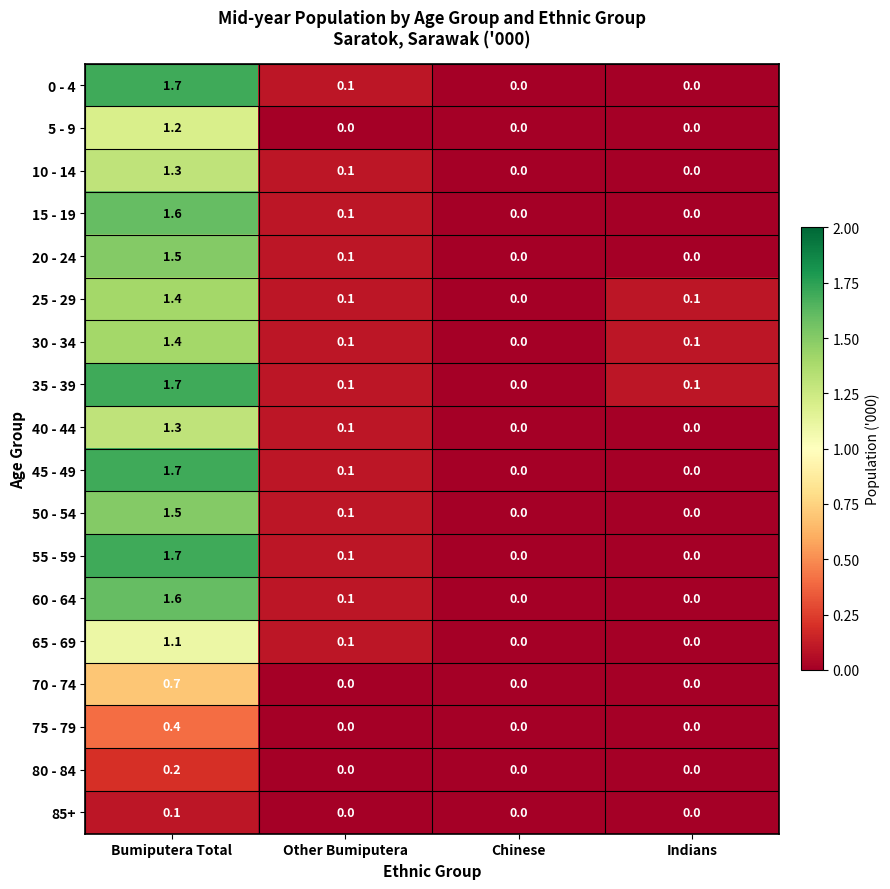

Where is 35 - 39 nearest to the value 0?

Chinese